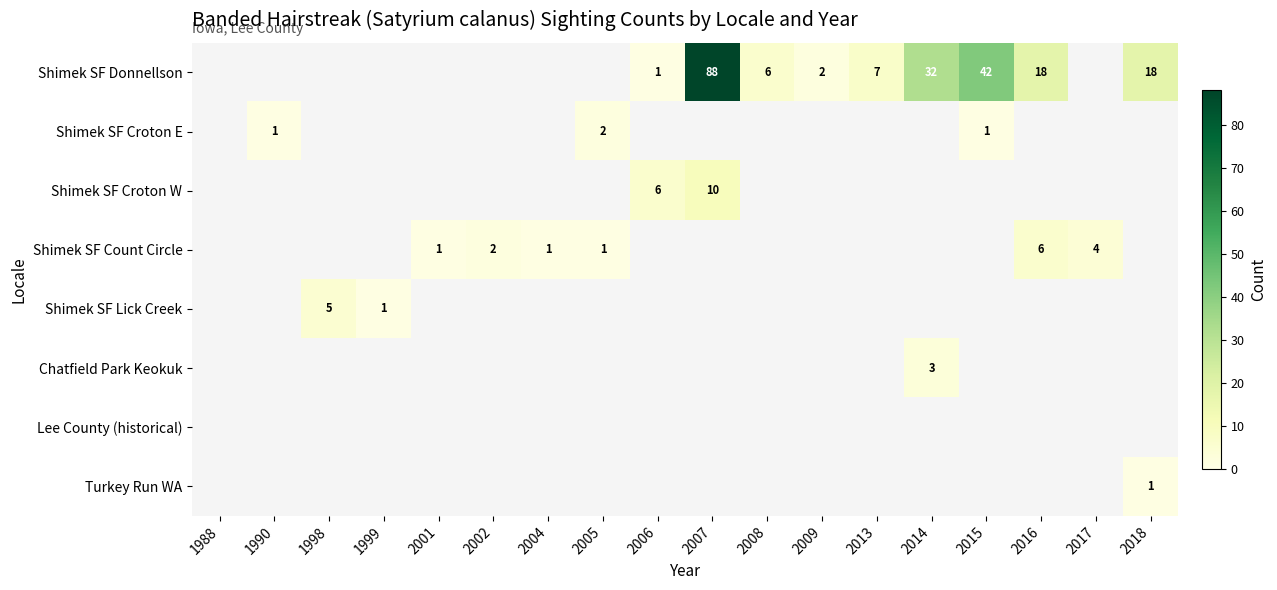

The value of Shimek SF Croton E at 2015 is 1. True or false?

True